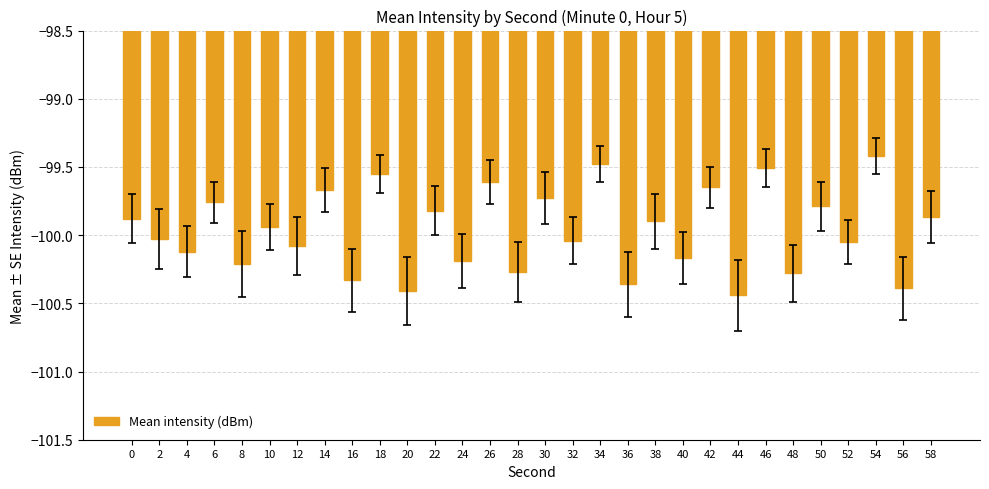

Which category has the highest value across all series?

54